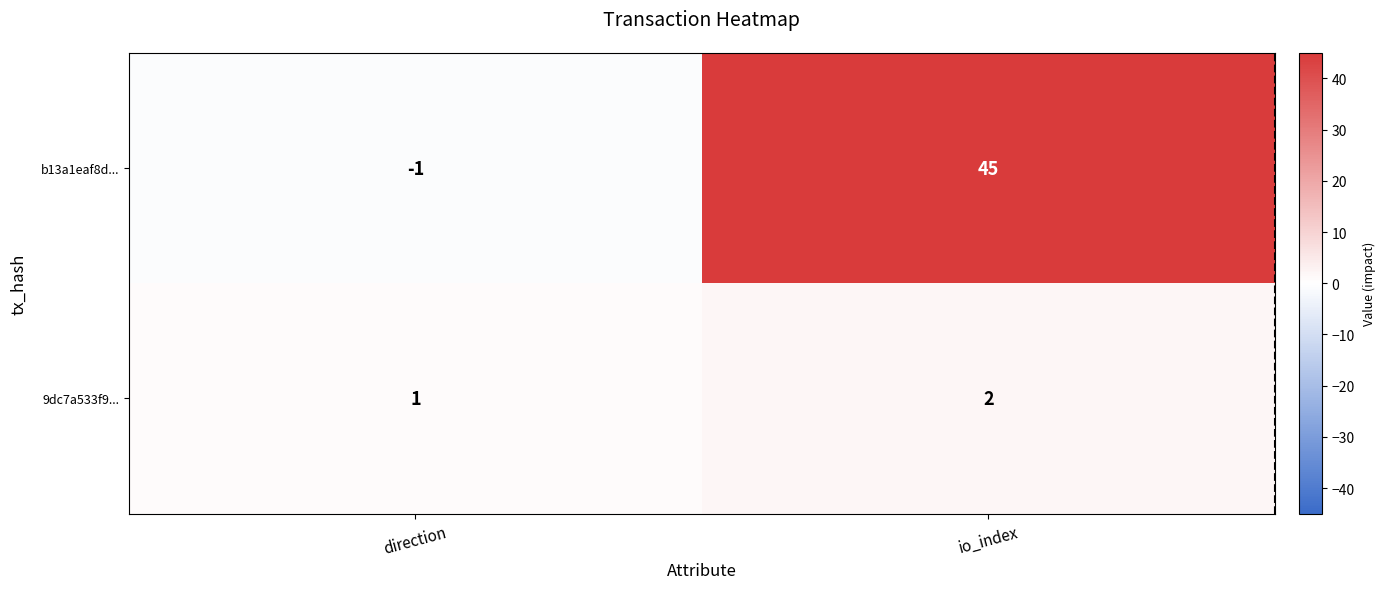

Which series changed the most between direction and io_index?

b13a1eaf8d...